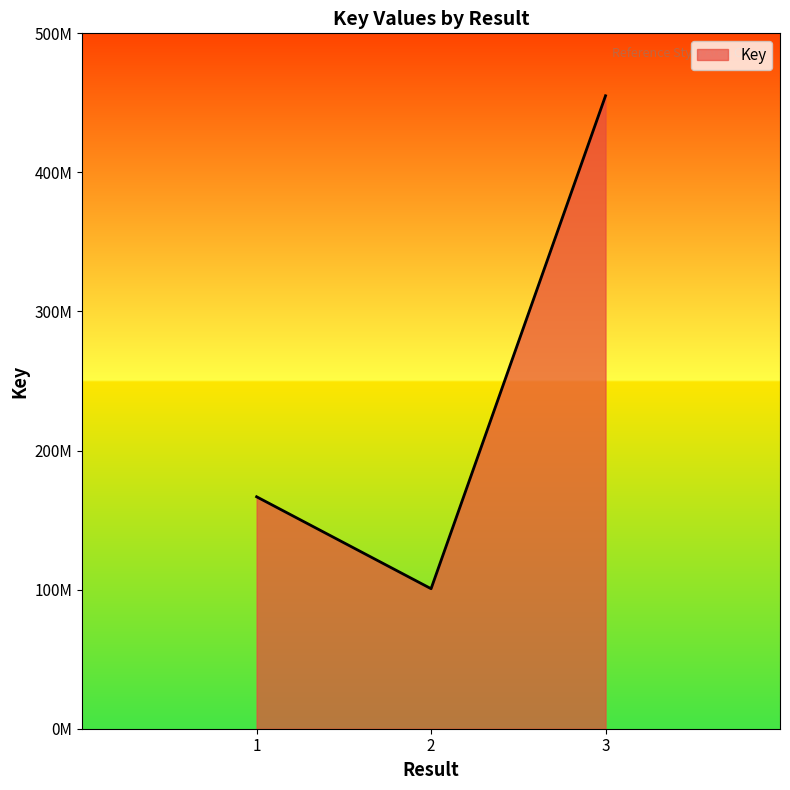

What is the minimum value shown in the chart?

100671967